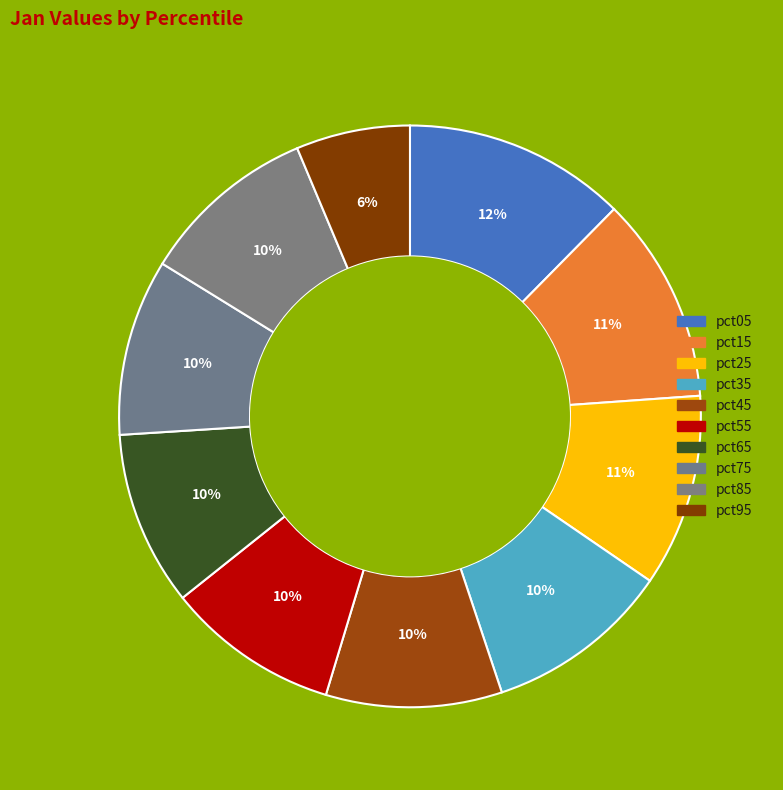

Does pct15 represent more than half of the total?

No